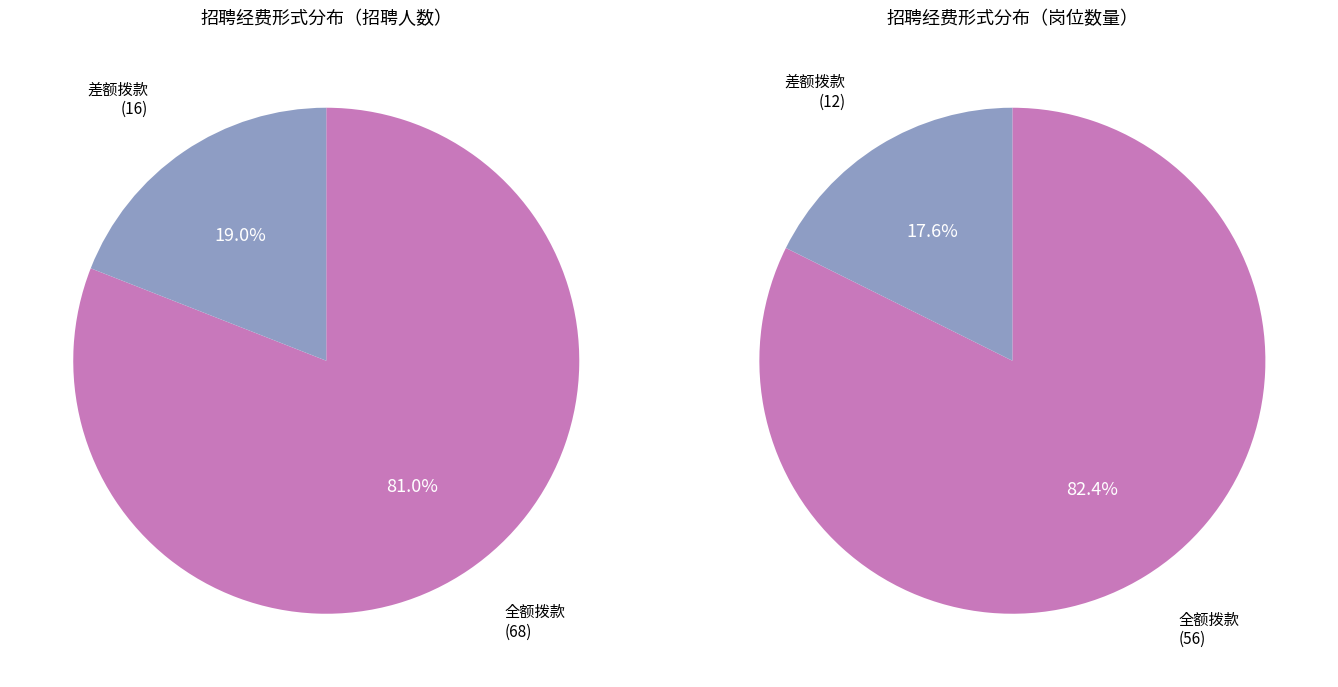

What percentage is the 全额拨款 slice, to the nearest percent?

81%